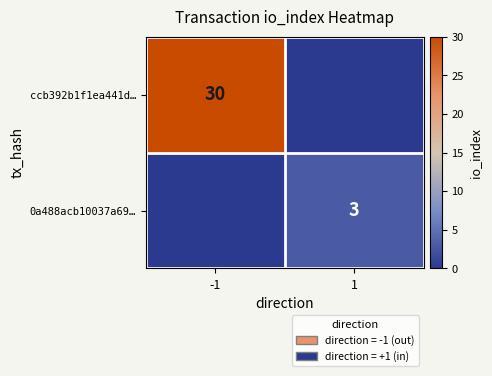

The 0a488acb10037a69… series shows 5 at 1. True or false?

False